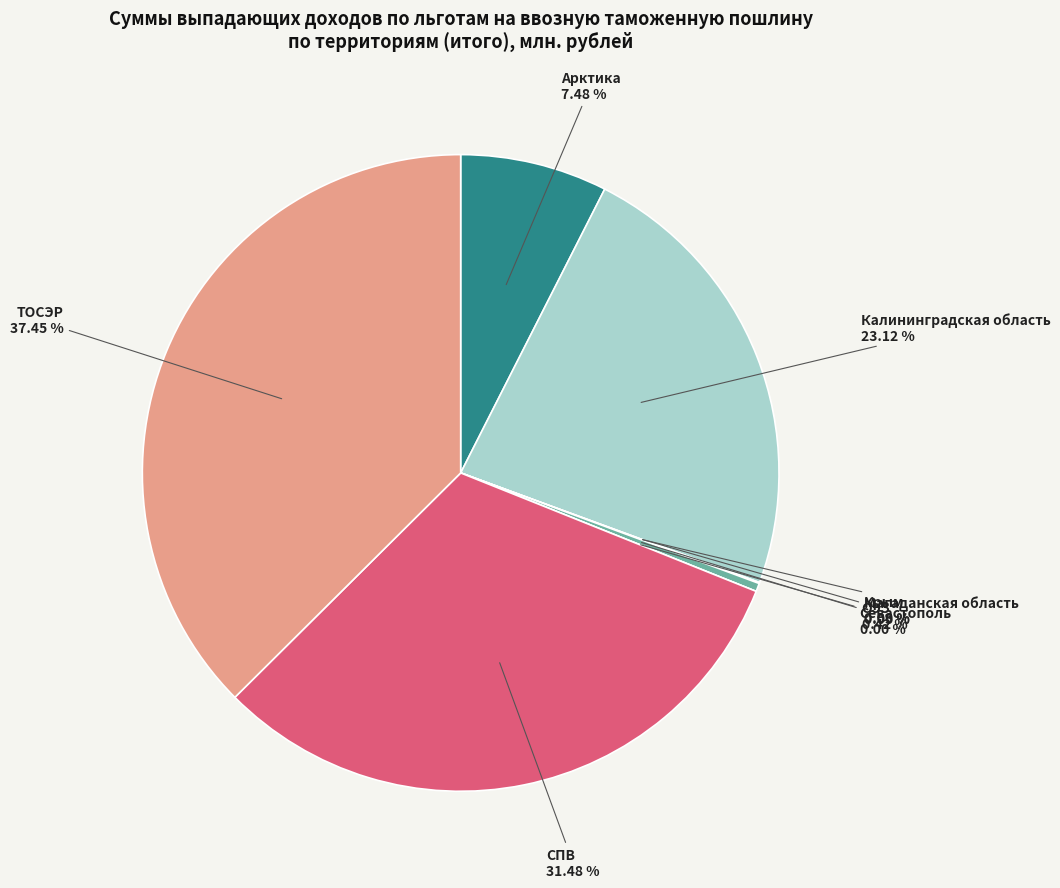

How many segments does this pie chart have?

8